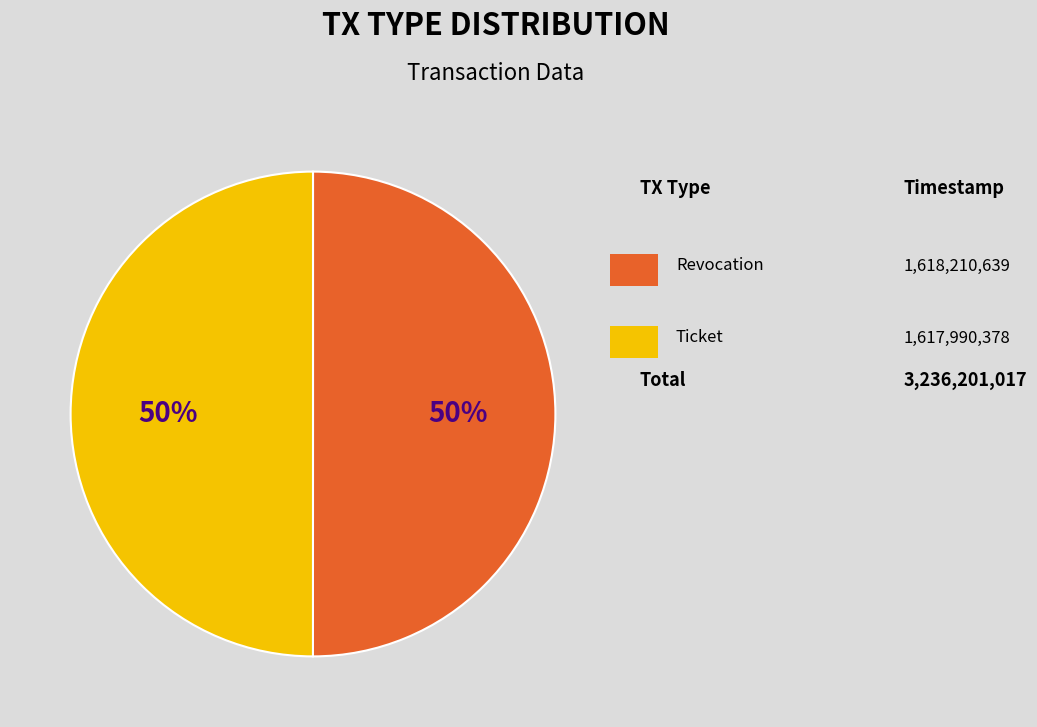

To the nearest percent, what is the average slice percentage?

50%